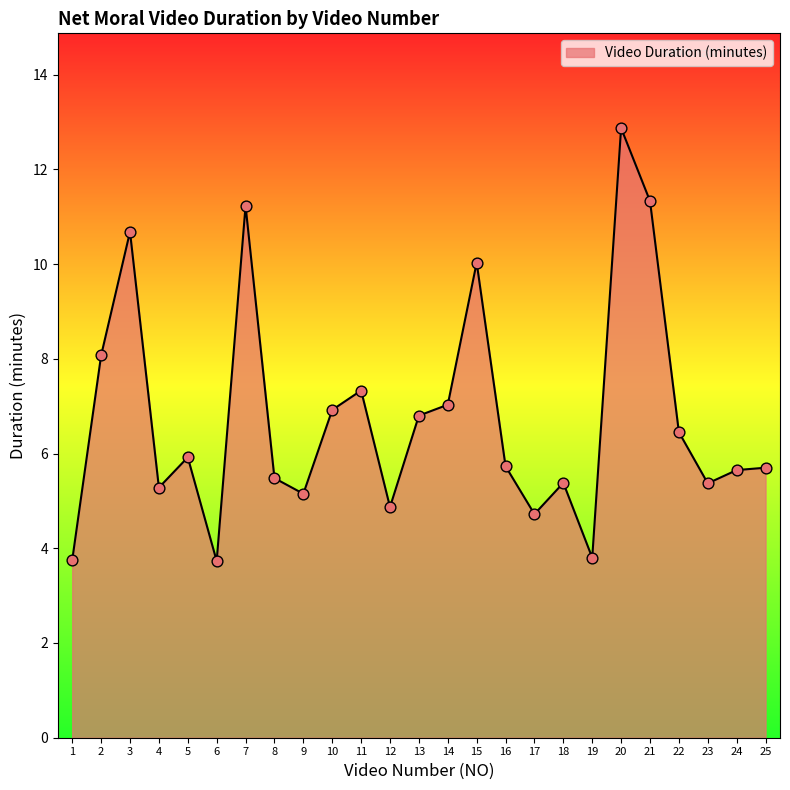

Which has a higher value, 1 or 20?

20